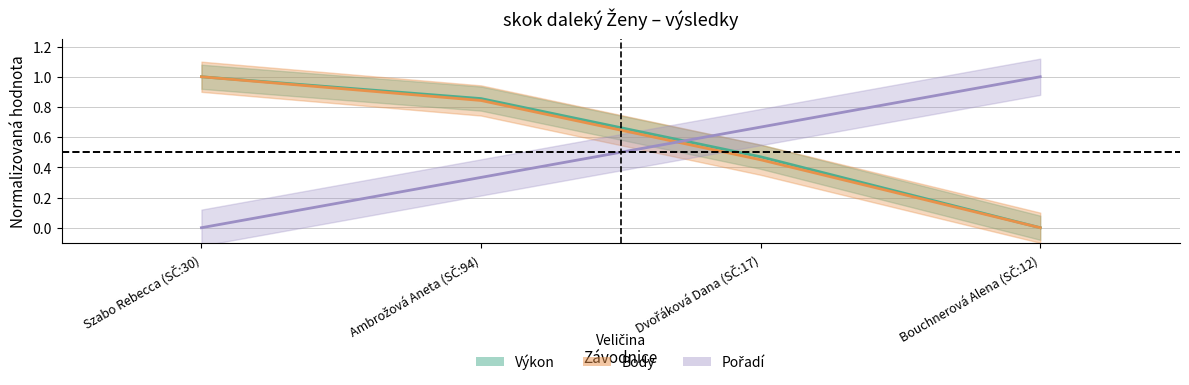

Reading right to left, list all the values displayed in this chart.

Výkon: 0.0	0.5	0.9	1.0
Body: 0.0	0.5	0.8	1.0
Pořadí: 1.0	0.7	0.3	0.0